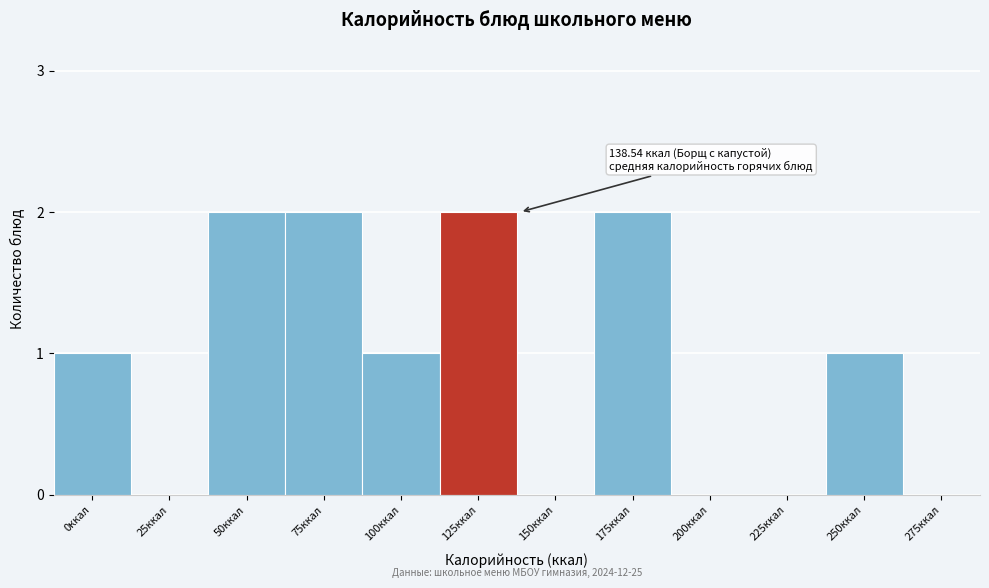

Reading left to right, list all the values displayed in this chart.

0ккал=1	25ккал=0	50ккал=2	75ккал=2	100ккал=1	125ккал=2	150ккал=0	175ккал=2	200ккал=0	225ккал=0	250ккал=1	275ккал=0